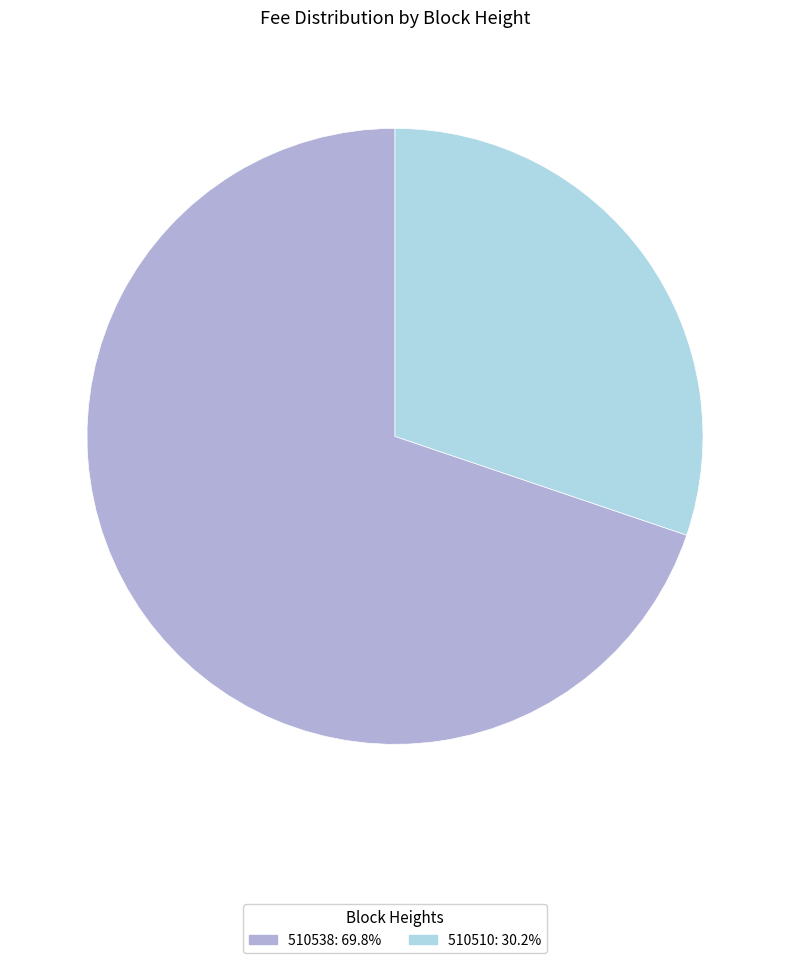

Which slice is the largest?

510538